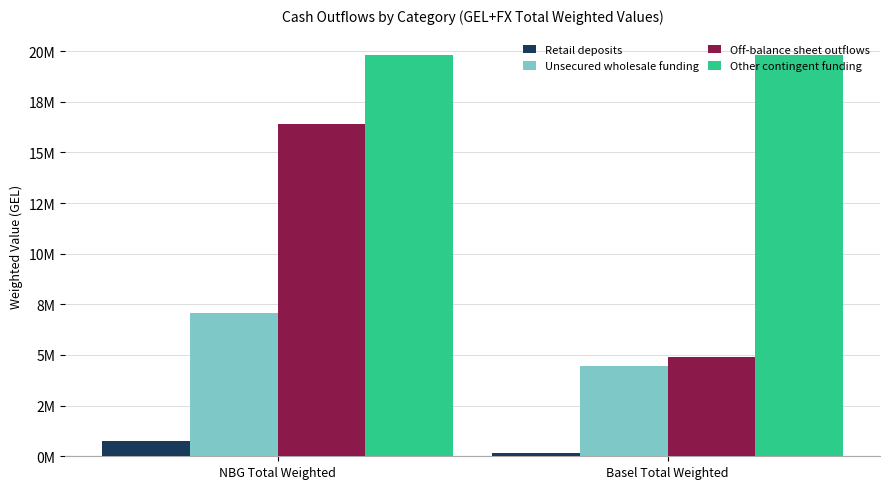

What is the sum of all Other contingent funding values?

39639914.4